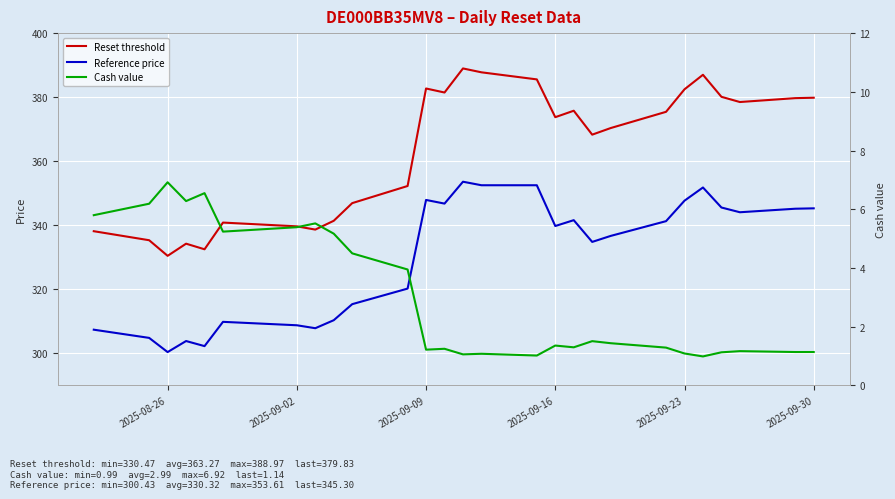

What is the greatest value displayed?

389.0